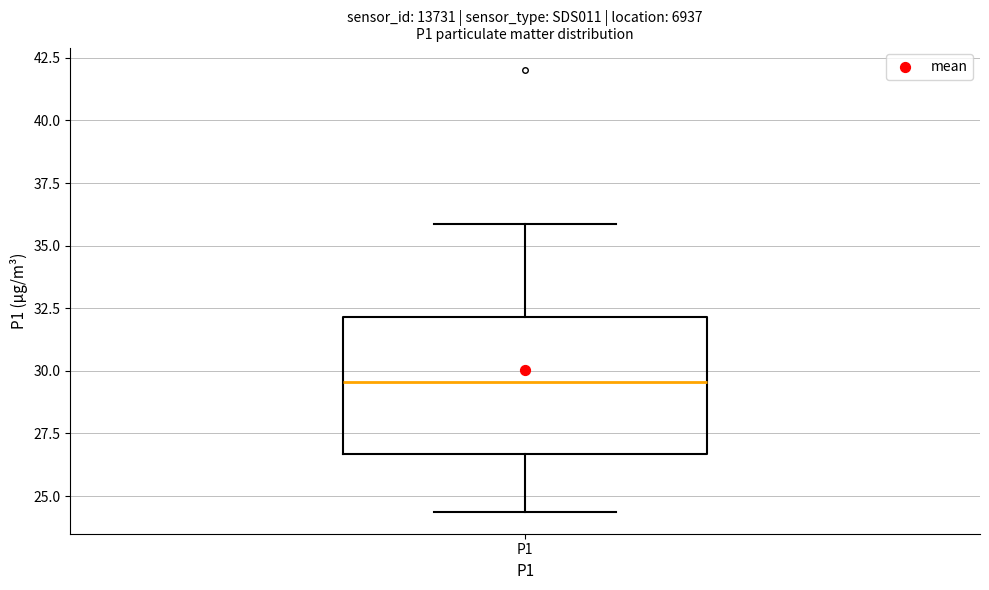

Where does the lower whisker of the box for P1 end on the y-axis? The values are not printed on the chart, so give them approximately, as read against the axis.

24.5